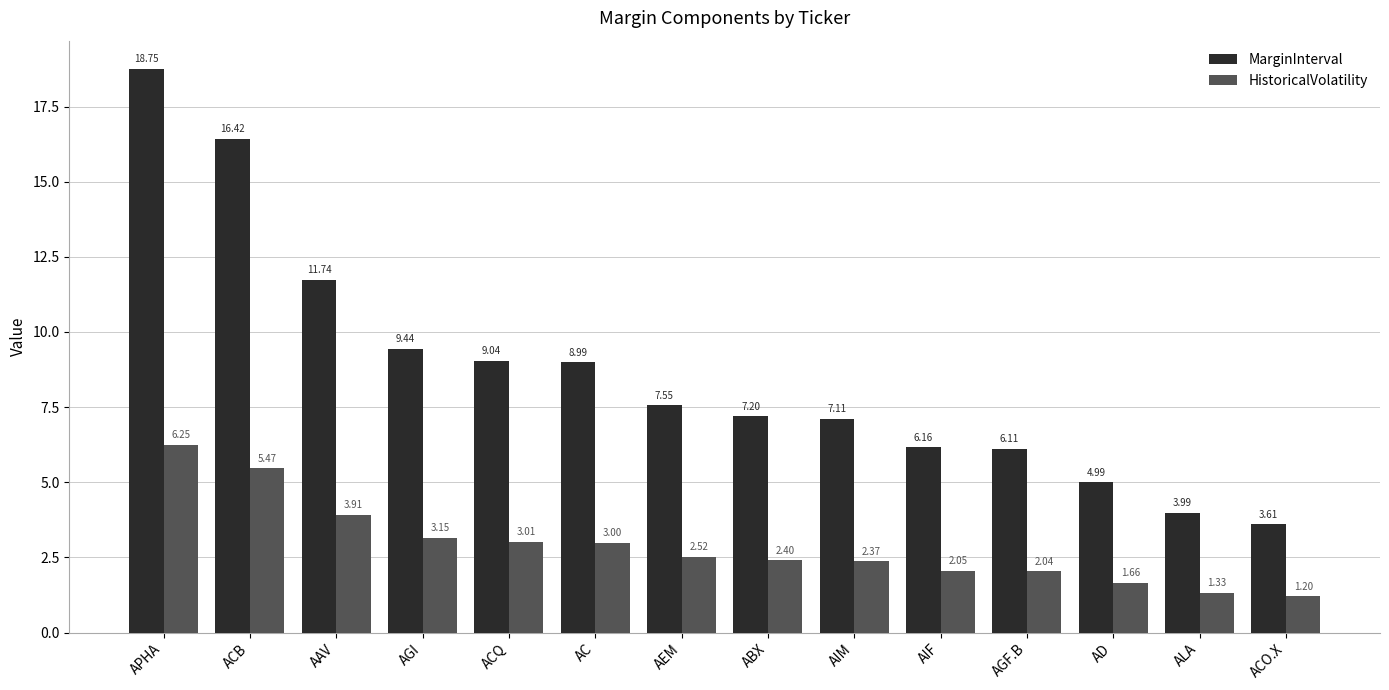

What is the value of the MarginInterval bar at the 14th from the left?

3.6